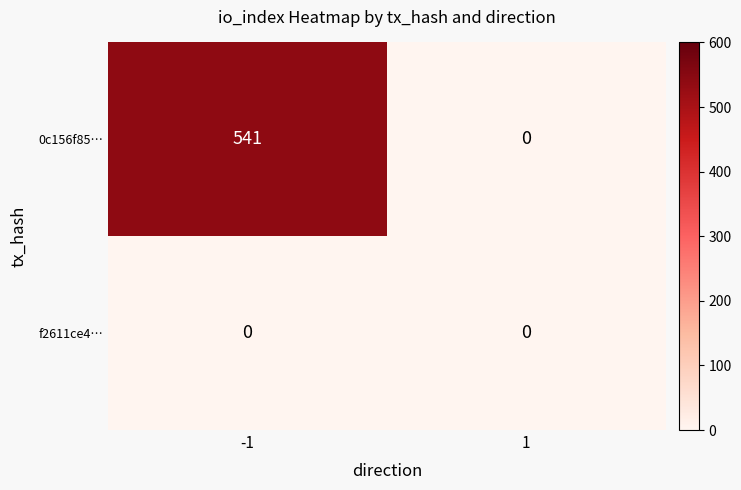

Which series has the largest range (max minus min)?

0c156f85…